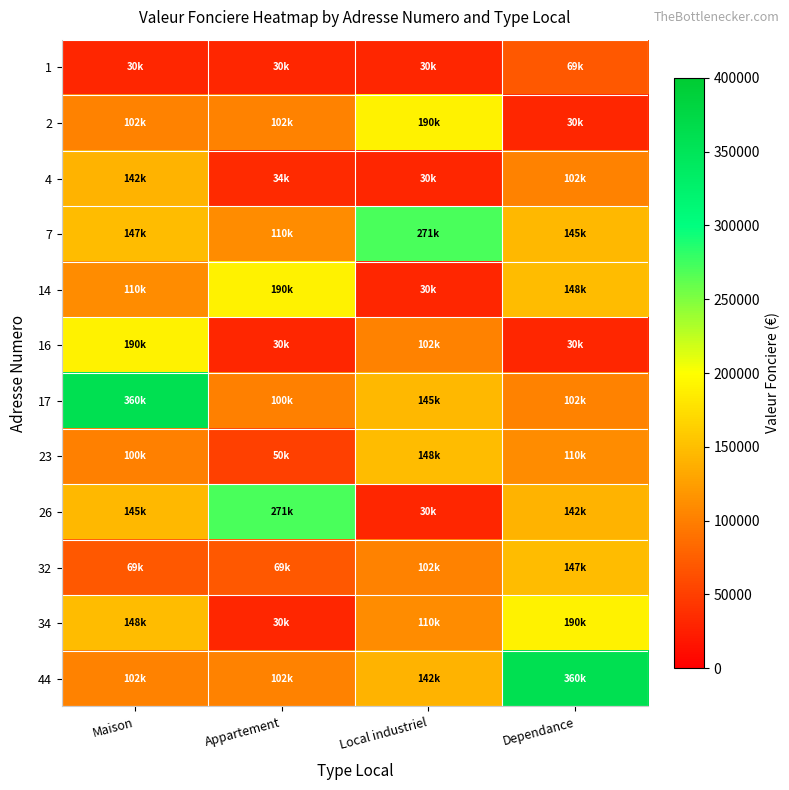

At which category does the chart reach its peak across all series?

Maison